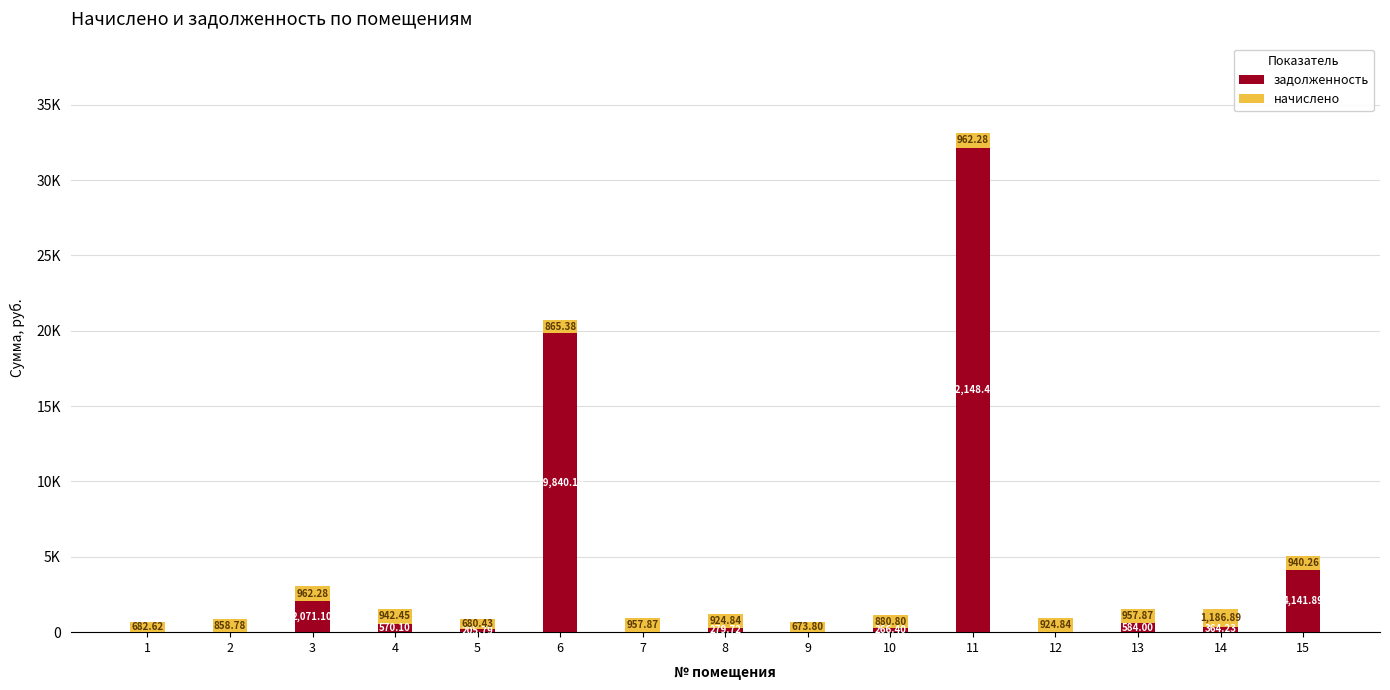

What is the sum of all задолженность values?

60471.9